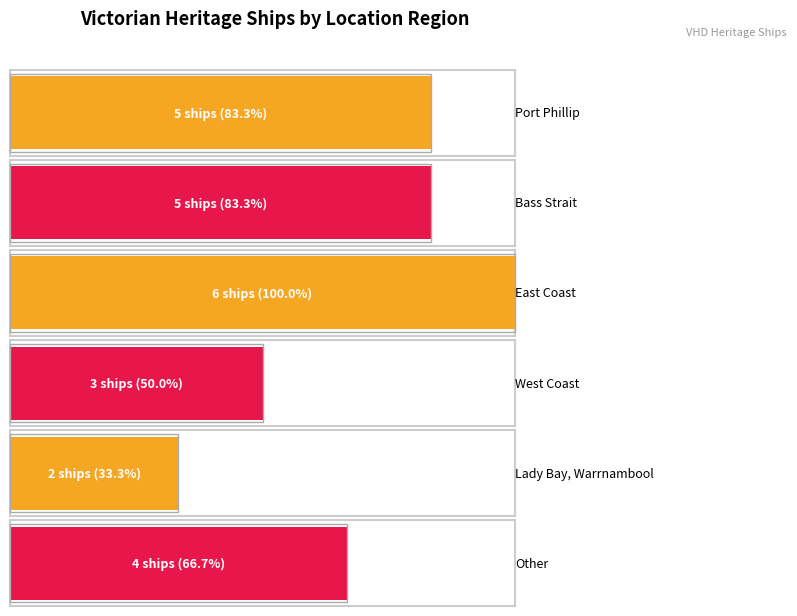

Read the value at Lady Bay, Warrnambool.

2